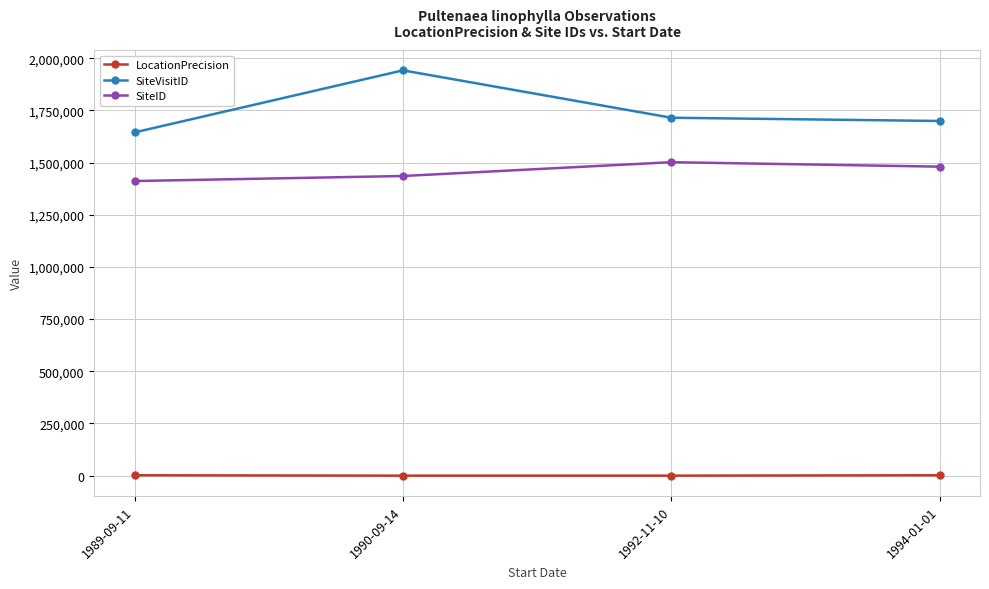

How many LocationPrecision values are between 100 and 2000?

4